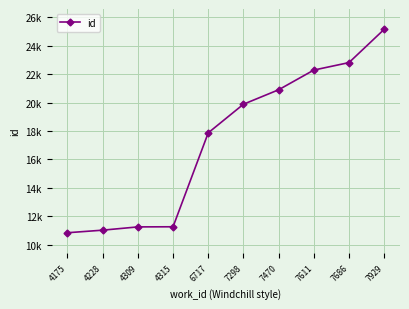

What is the value of the 10th point from the left?

25155